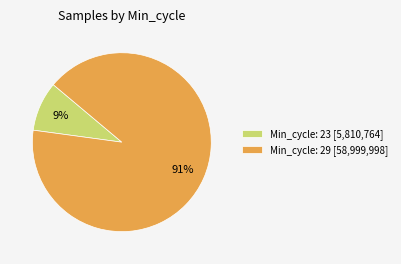

What percentage is the Min_cycle: 23 [5,810,764] slice, to the nearest percent?

9%